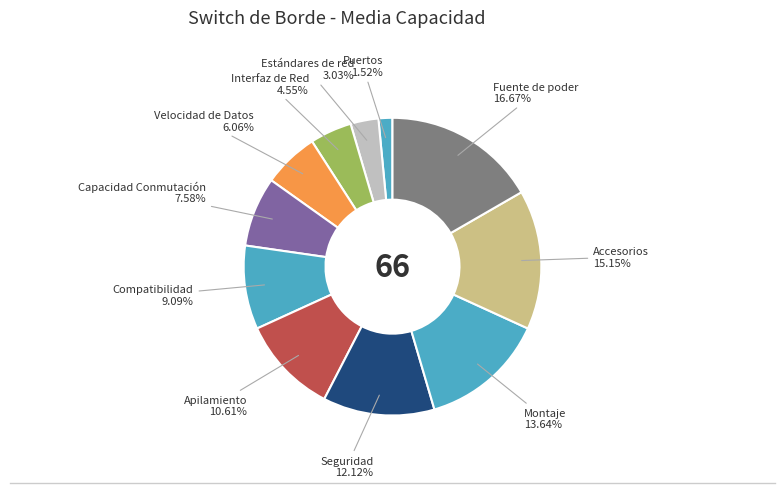

Is Accesorios the majority of the pie?

No